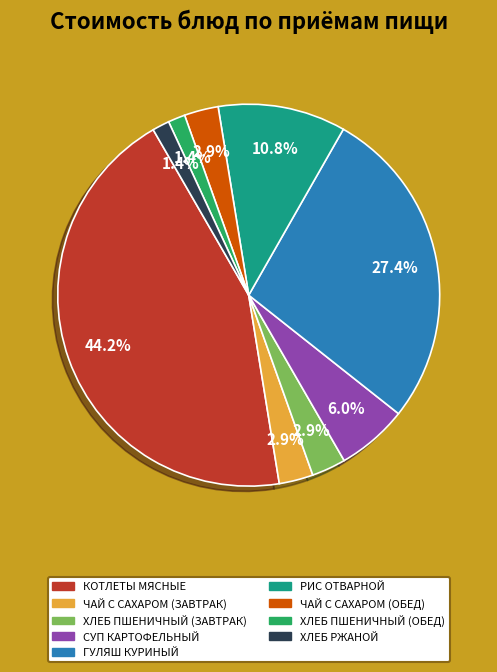

Does any single category account for the majority?

No